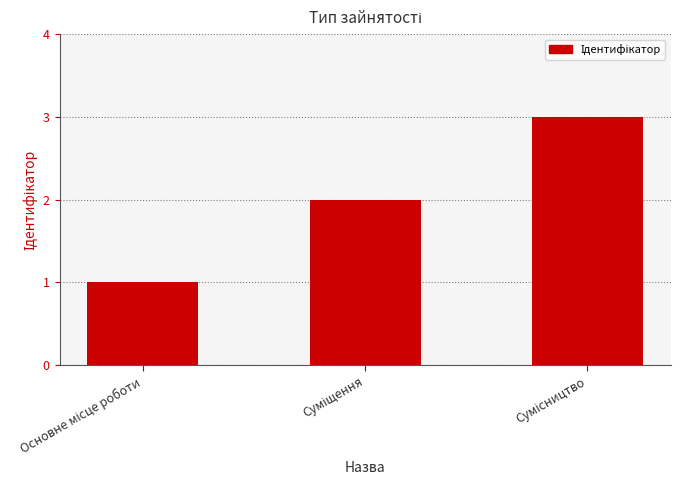

Does the chart contain any negative values?

No